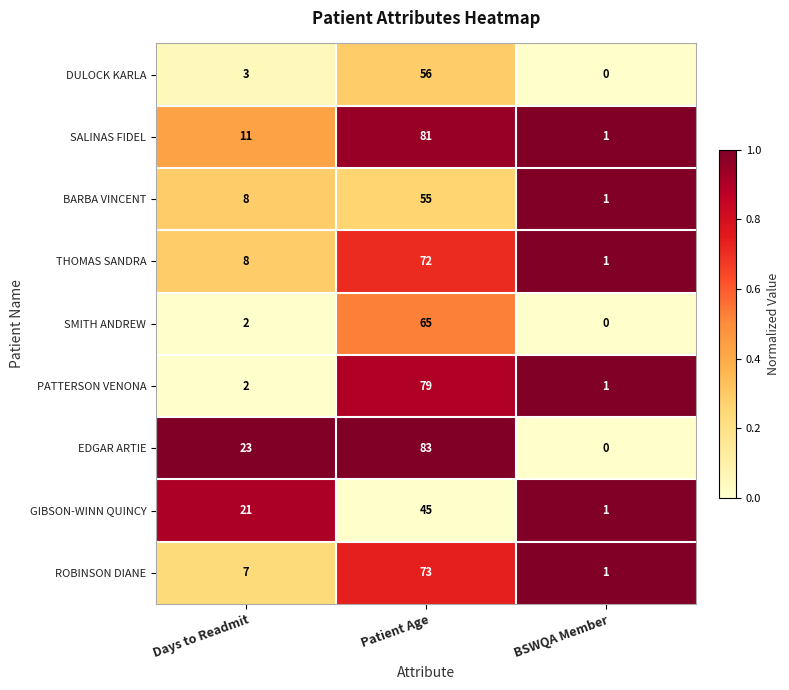

Which series has the largest total across all categories?

EDGAR ARTIE